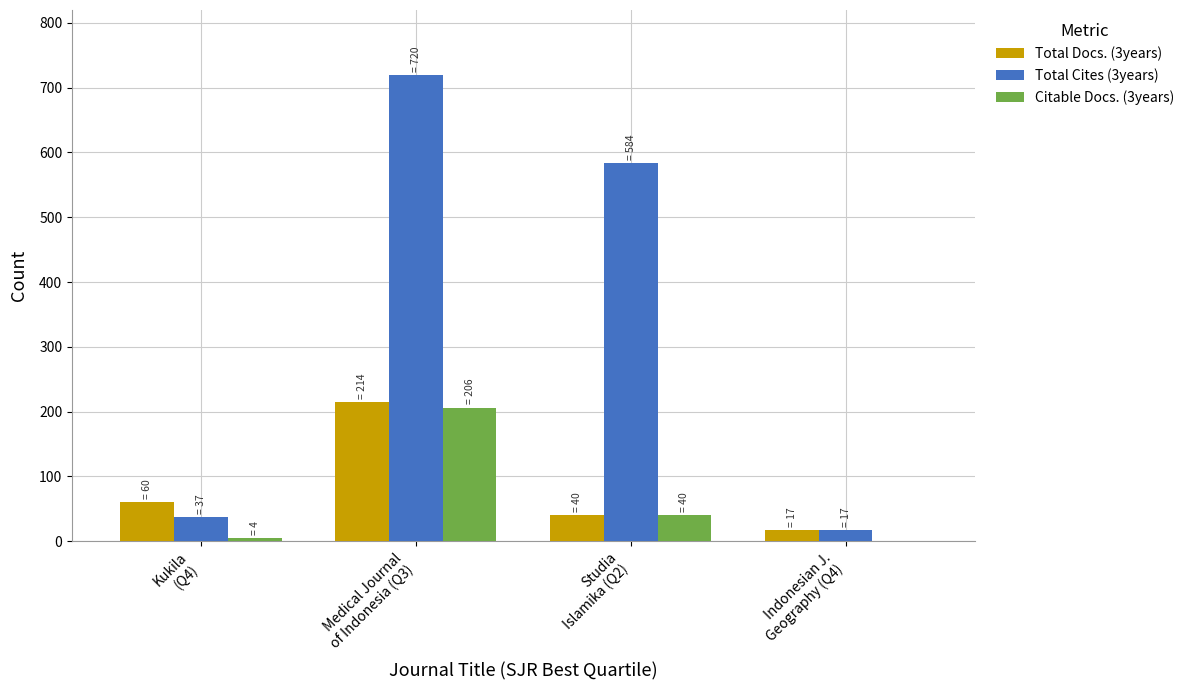

Which series has the largest total across all categories?

Total Cites (3years)